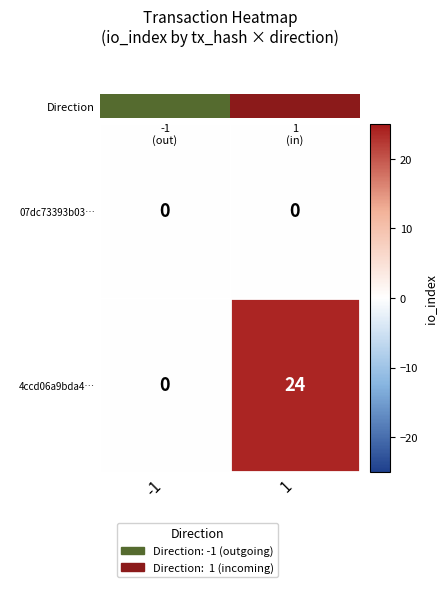

How many distinct data groups are displayed?

2